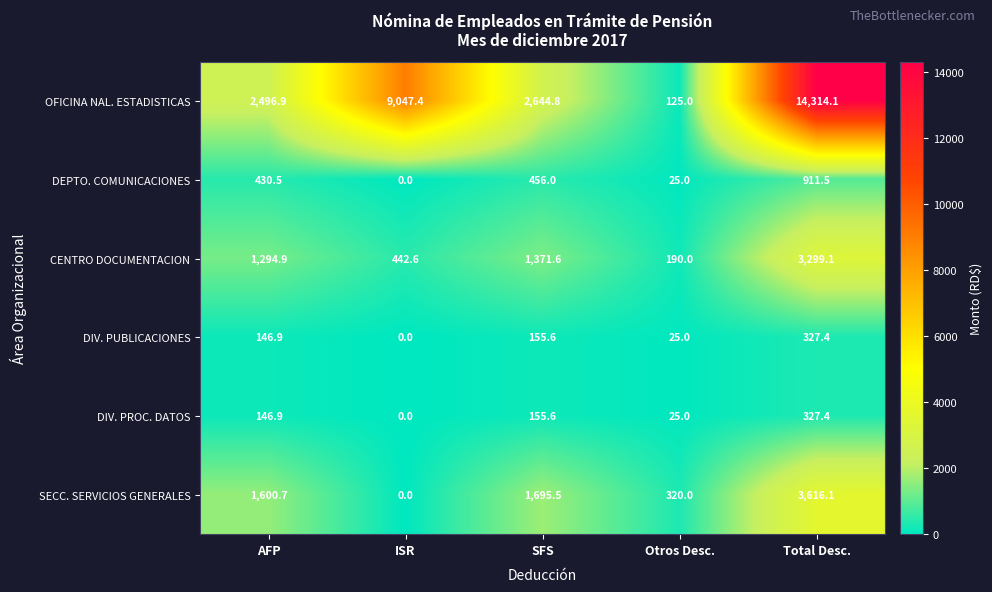

How many series are shown in this chart?

6